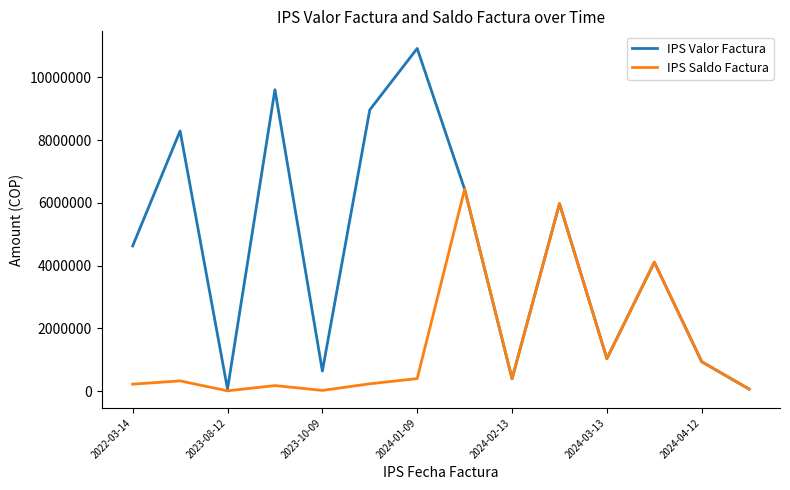

Which series has the largest range (max minus min)?

IPS Valor Factura